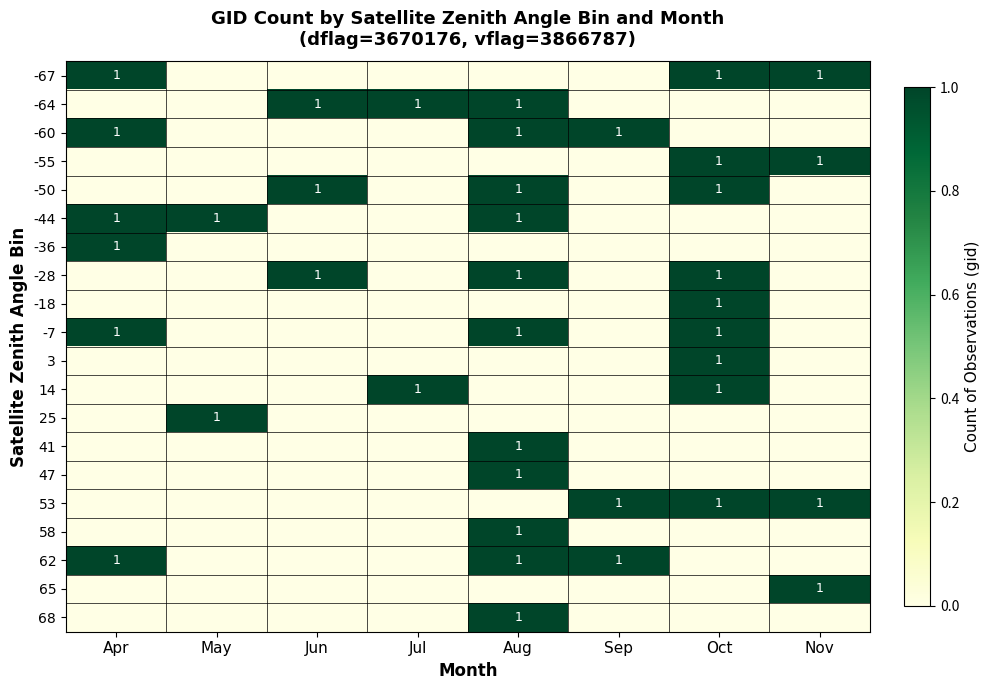

The value of 62 at Aug is 1. True or false?

True